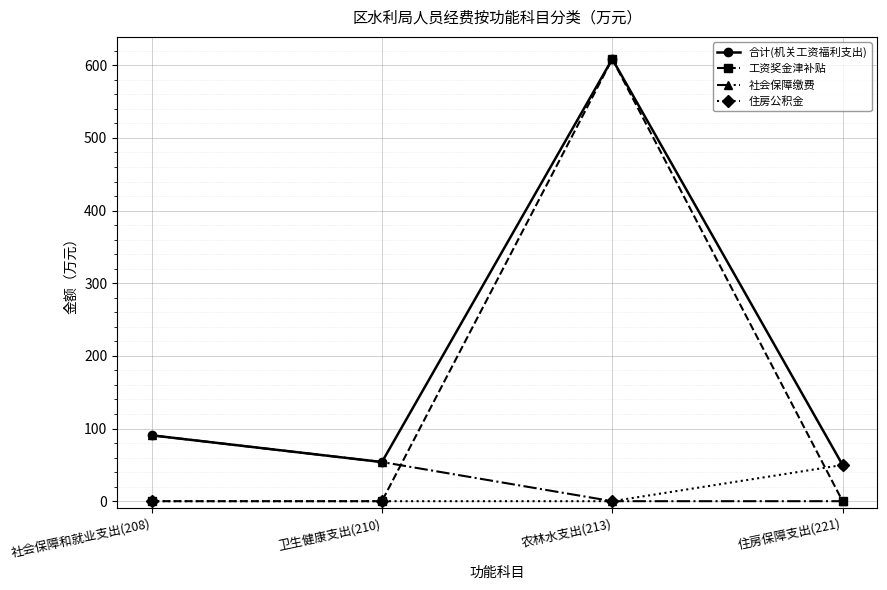

What are all the series names shown in the legend?

合计(机关工资福利支出), 工资奖金津补贴, 社会保障缴费, 住房公积金